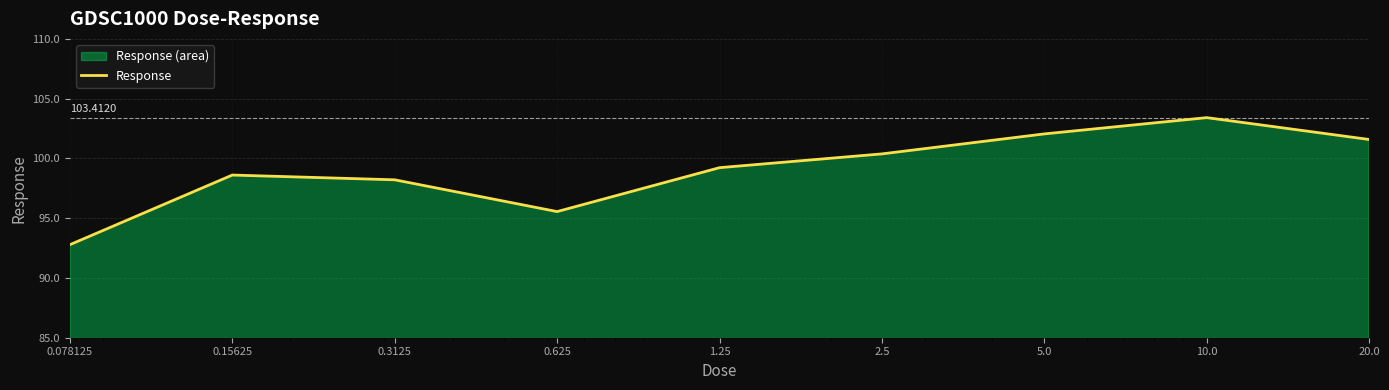

How many lines are shown in the chart?

1